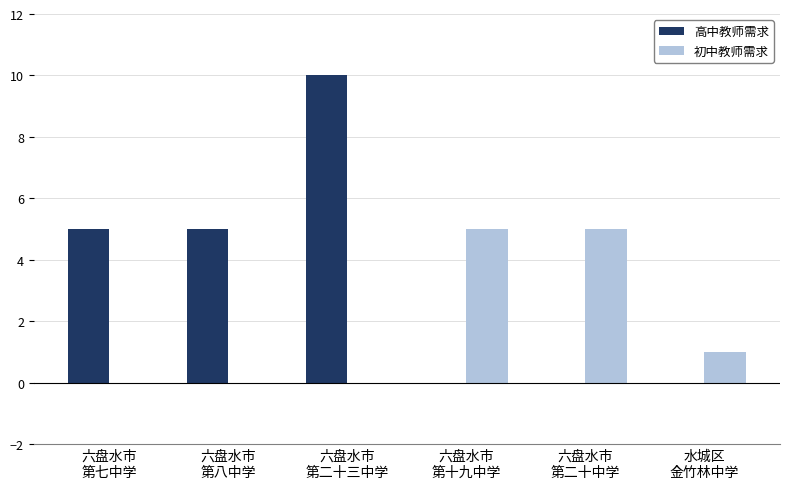

Is it true that 初中教师需求 equals 2 at 六盘水市
第二十三中学?

False